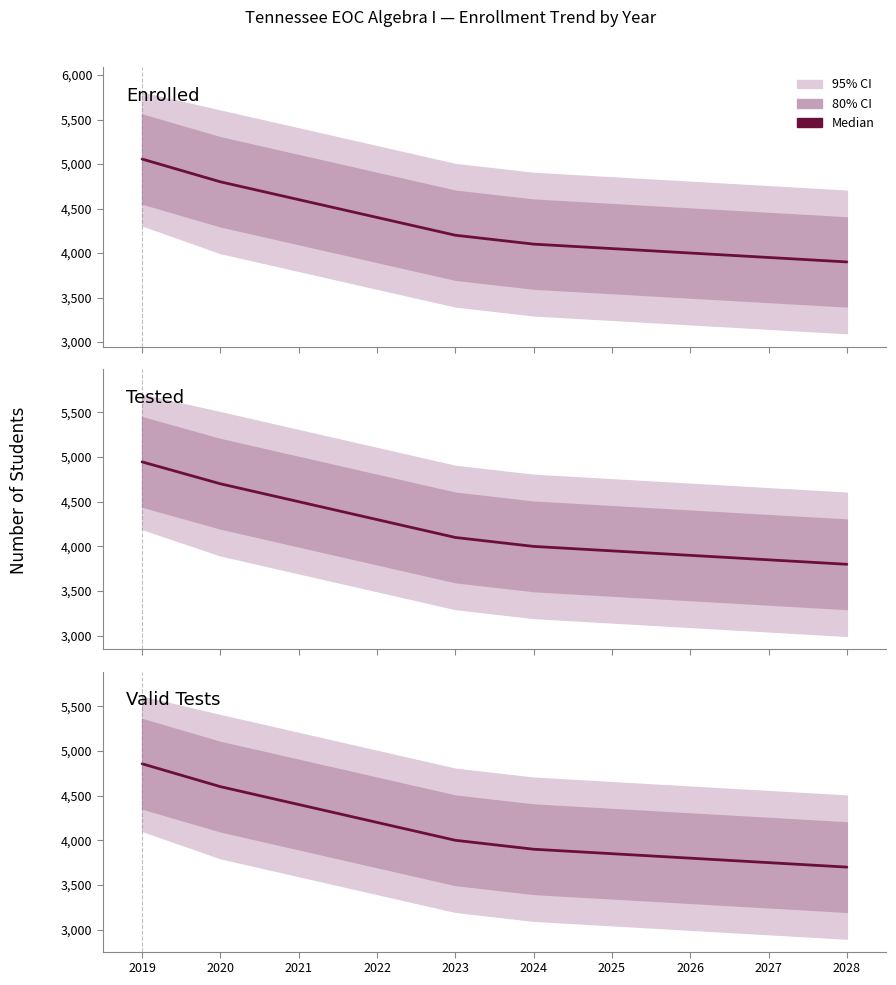

Which label corresponds to the largest value in the chart?

2019